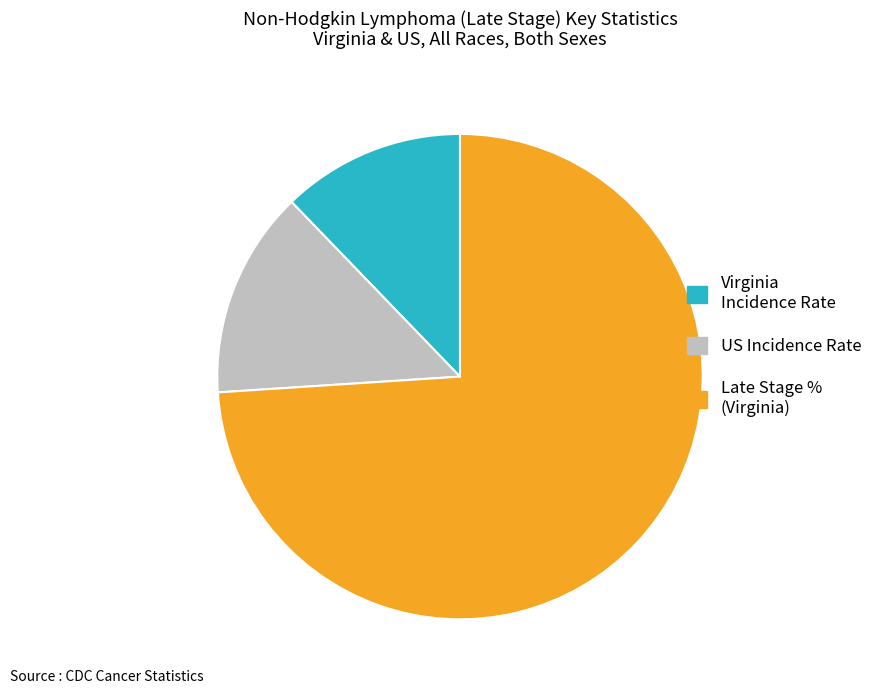

Approximately how many times larger is the value at US Incidence Rate compared to Virginia Incidence Rate?

1.1